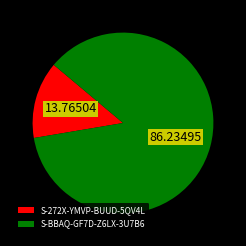

Which has a higher value, S-BBAQ-GF7D-Z6LX-3U7B6 or S-272X-YMVP-BUUD-5QV4L?

S-BBAQ-GF7D-Z6LX-3U7B6